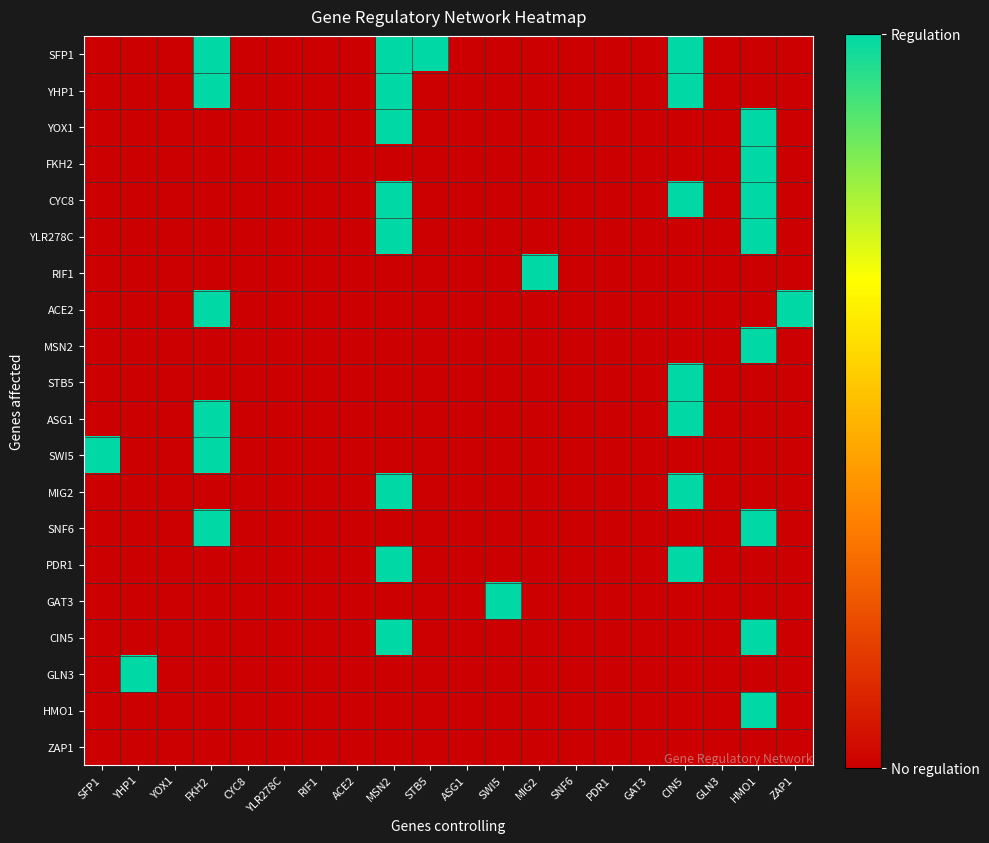

Which series has the largest total across all categories?

SFP1